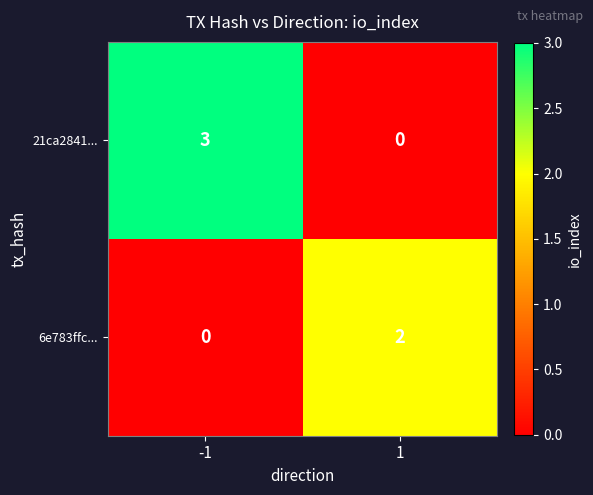

What is the difference between the maximum and minimum values in the 21ca2841... series?

3